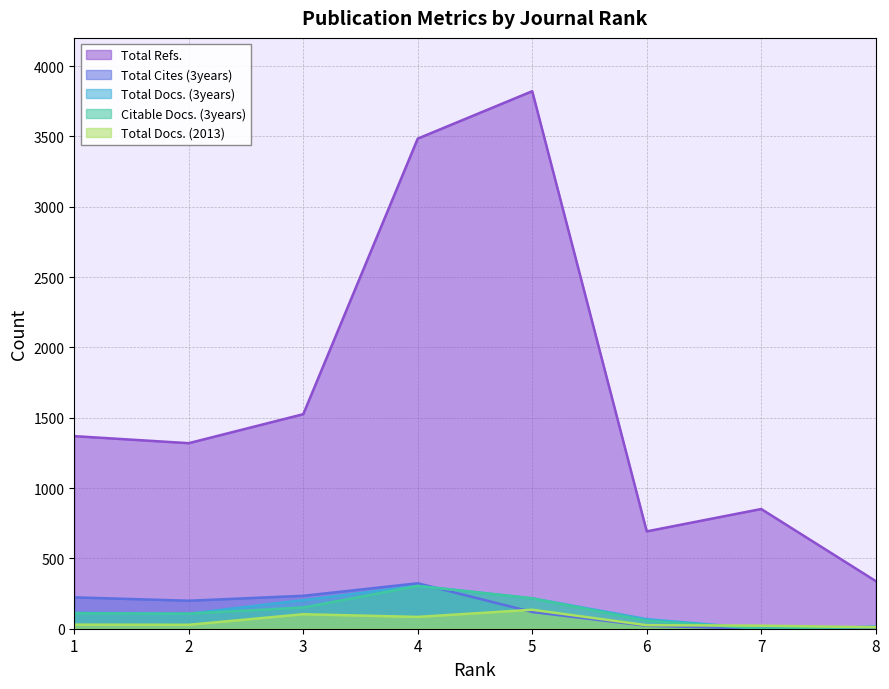

What is the spread (max minus min) of values at 3?

1422